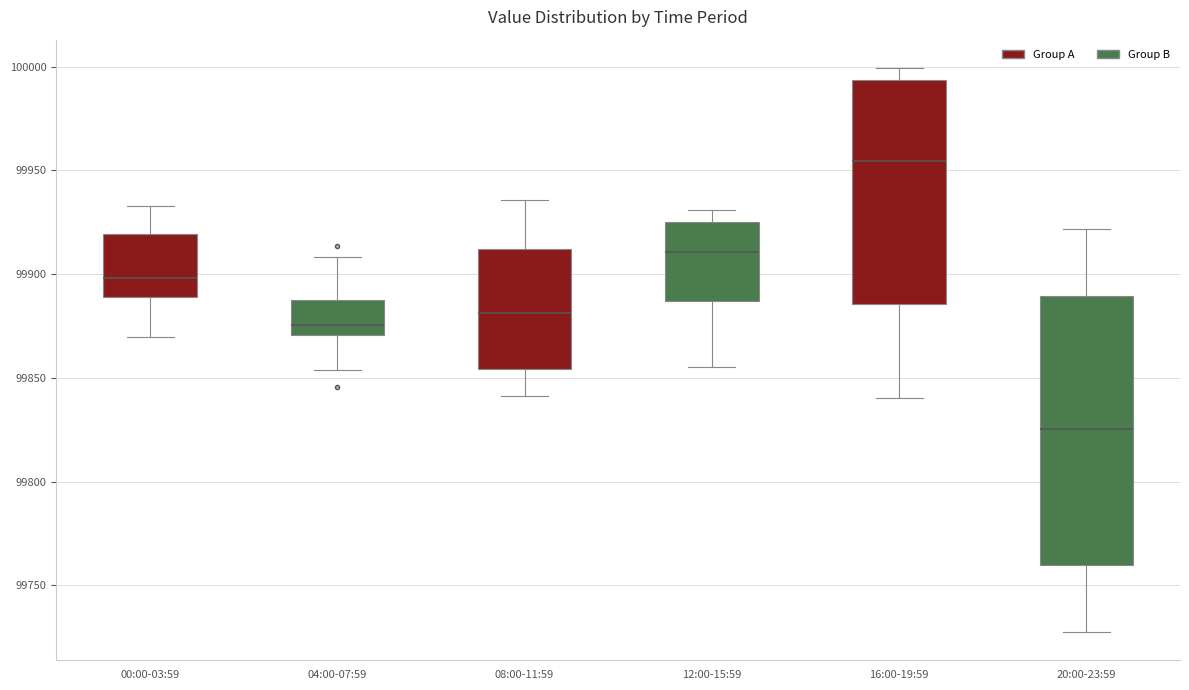

Which box has the highest median line?

16:00-19:59